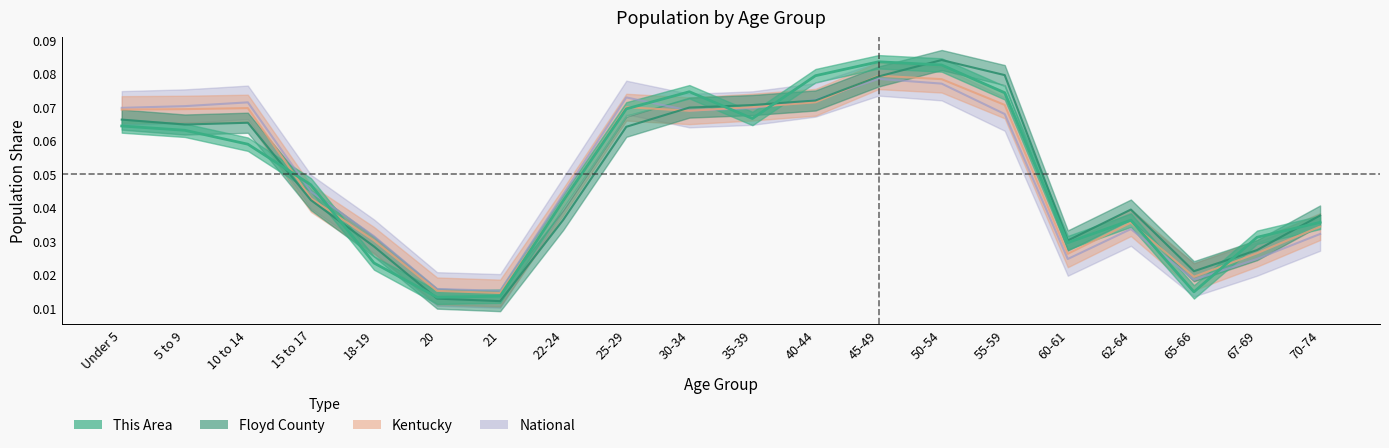

Does the chart display data point markers on the line(s)?

No